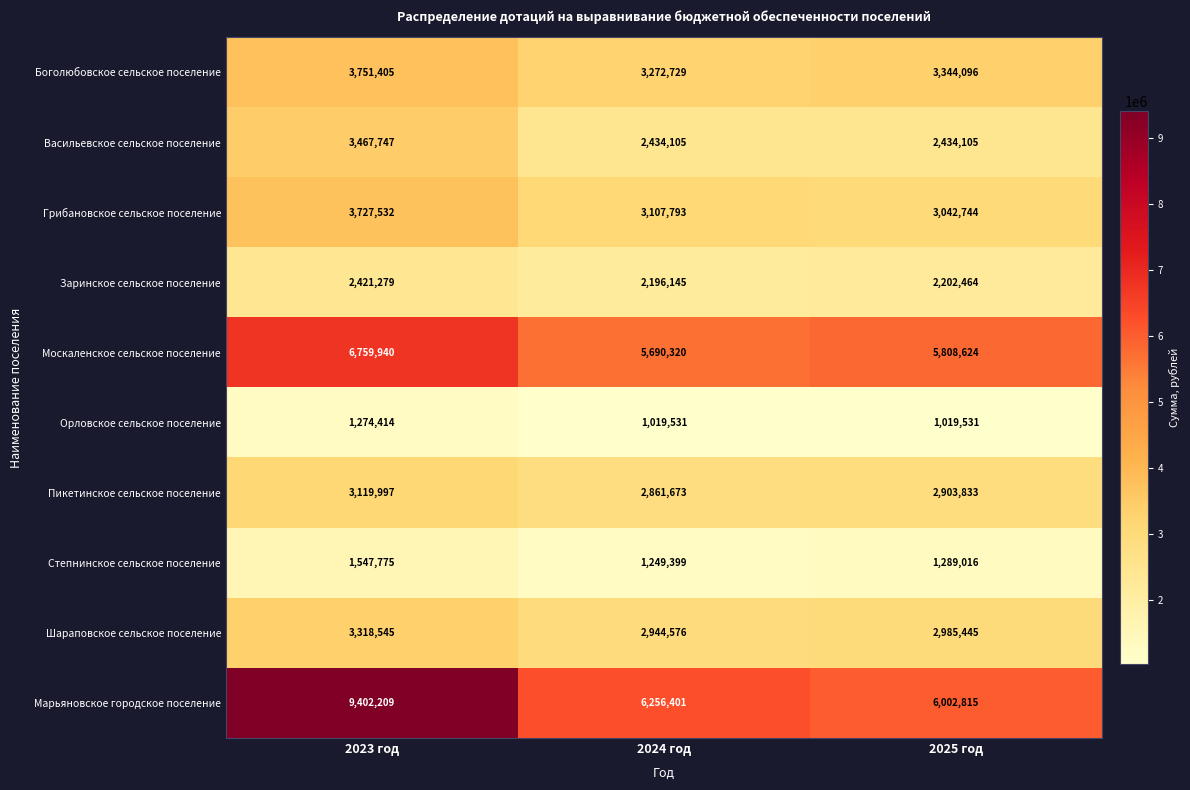

Is it true that Боголюбовское сельское поселение equals 5509990 at 2023 год?

False